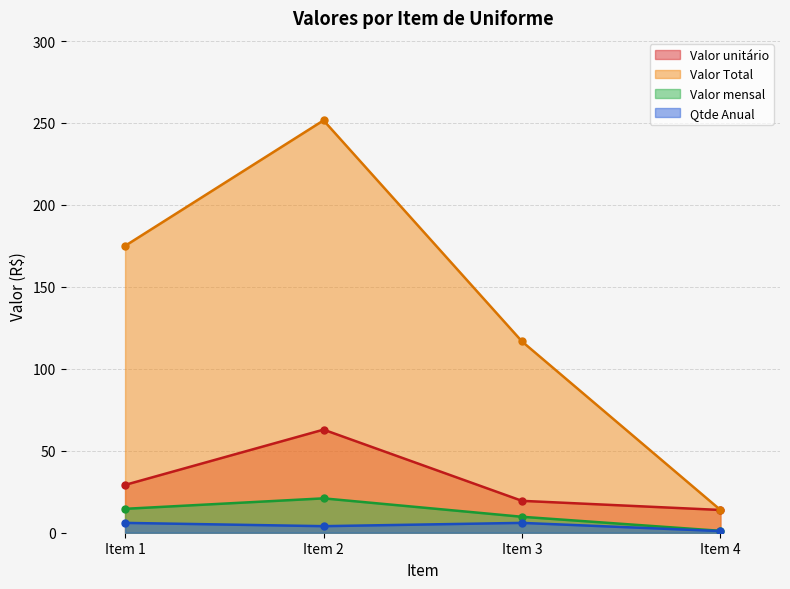

How many interior local peaks does the Valor Total series have?

1